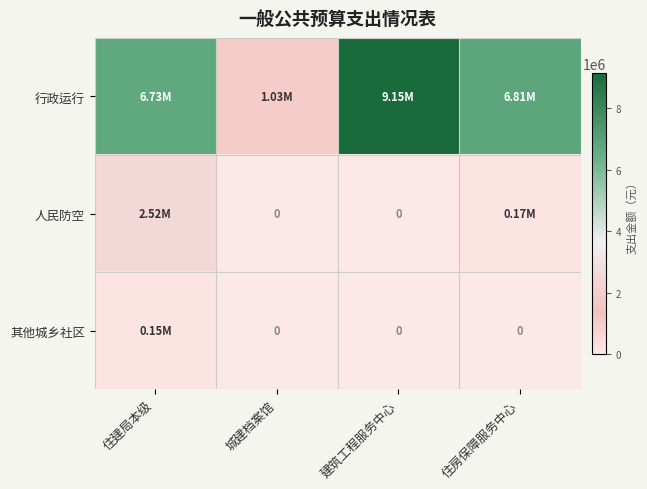

At which category is the sum across all series the highest?

住建局本级